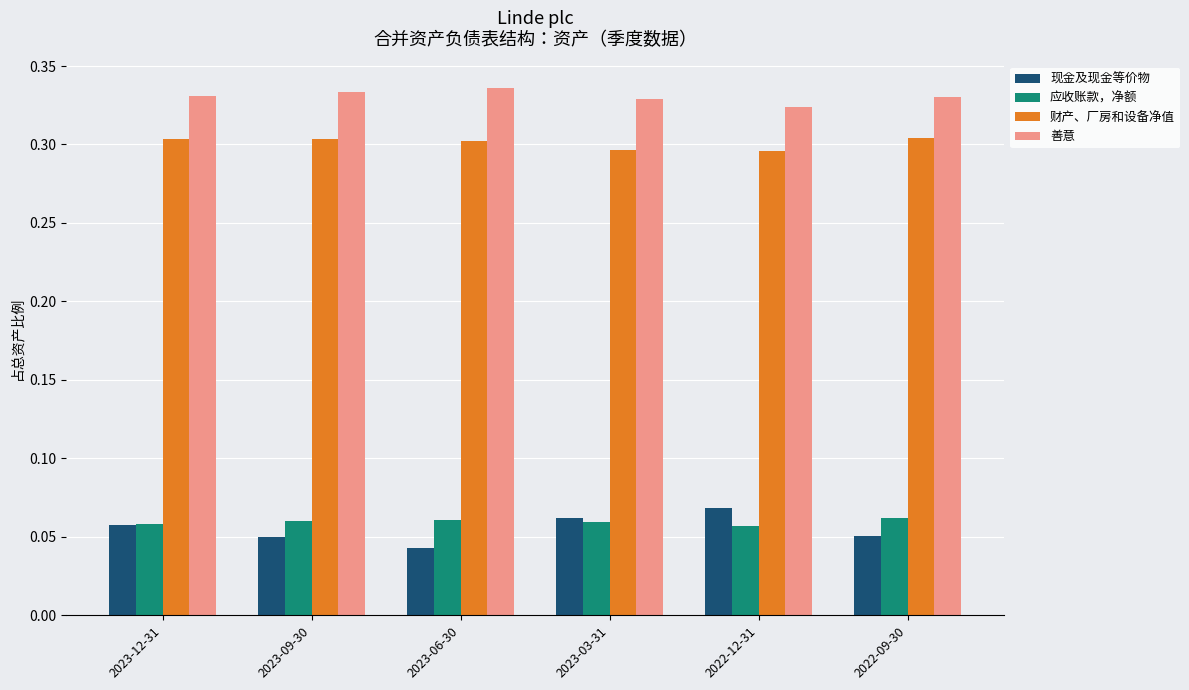

True or false: 善意 has a value of 0.3 at 2023-12-31.

True